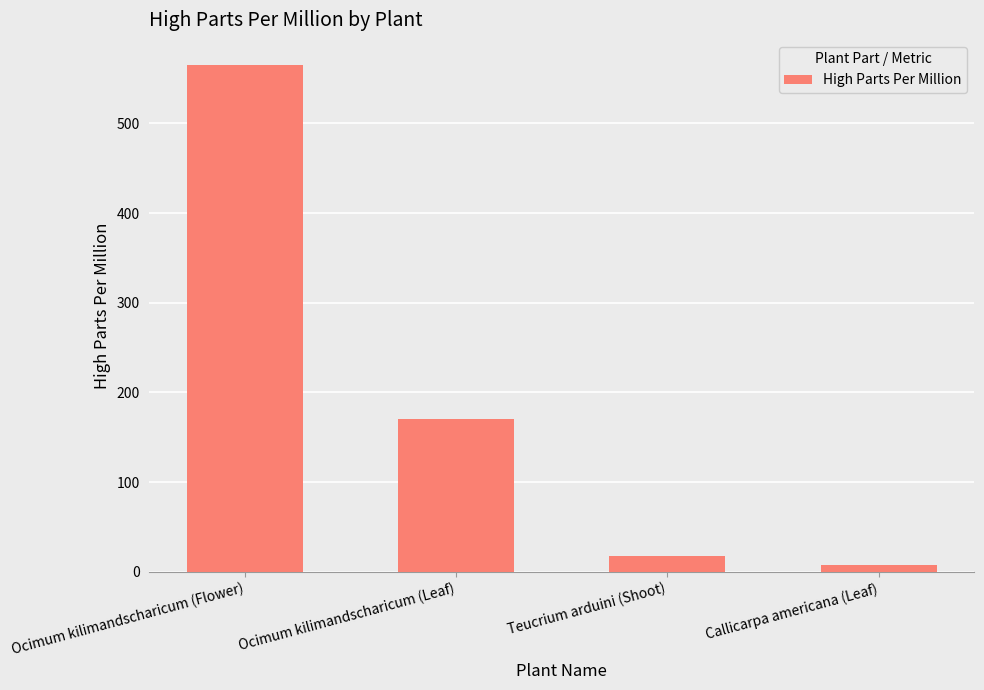

How many bars are there in total?

4